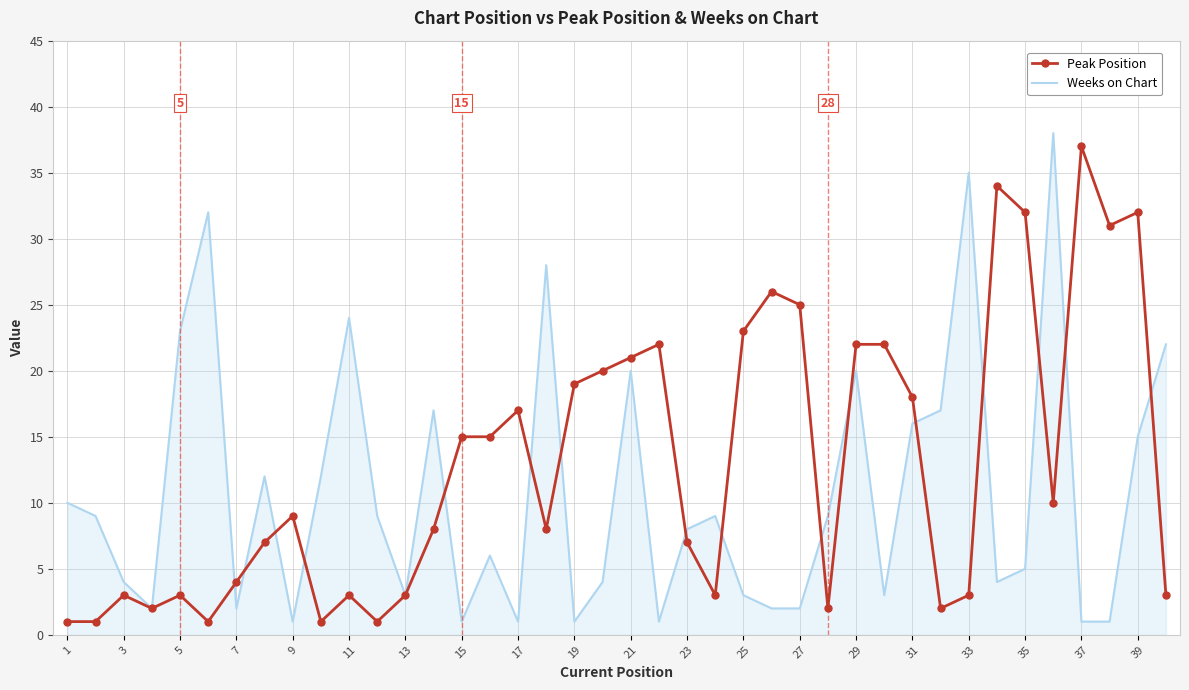

What is the lowest value of the Peak Position series?

1